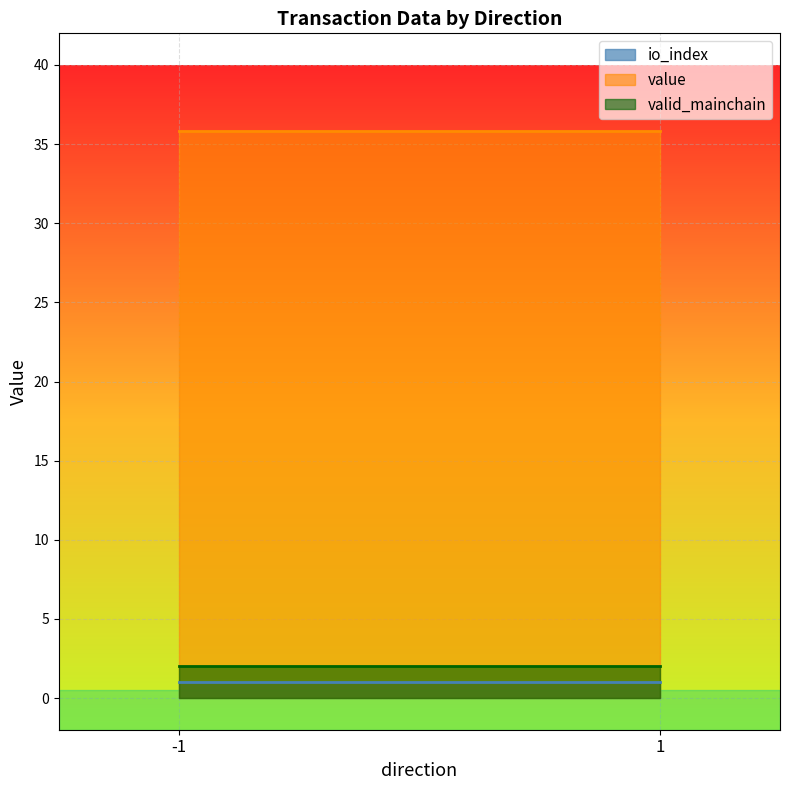

What is the sum of all valid_mainchain values?

4.0